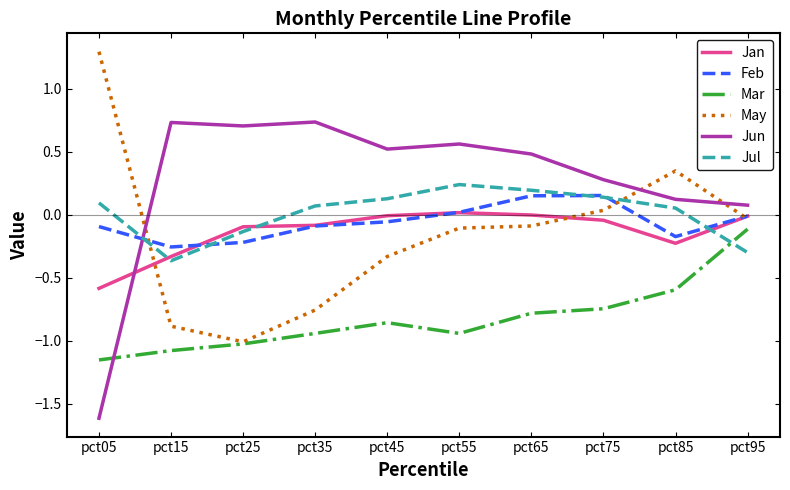

Does the chart display data point markers on the line(s)?

No